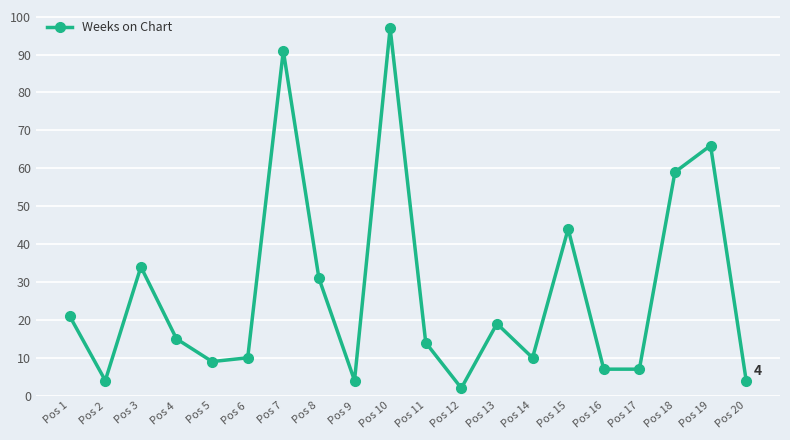

What is the average value?

27